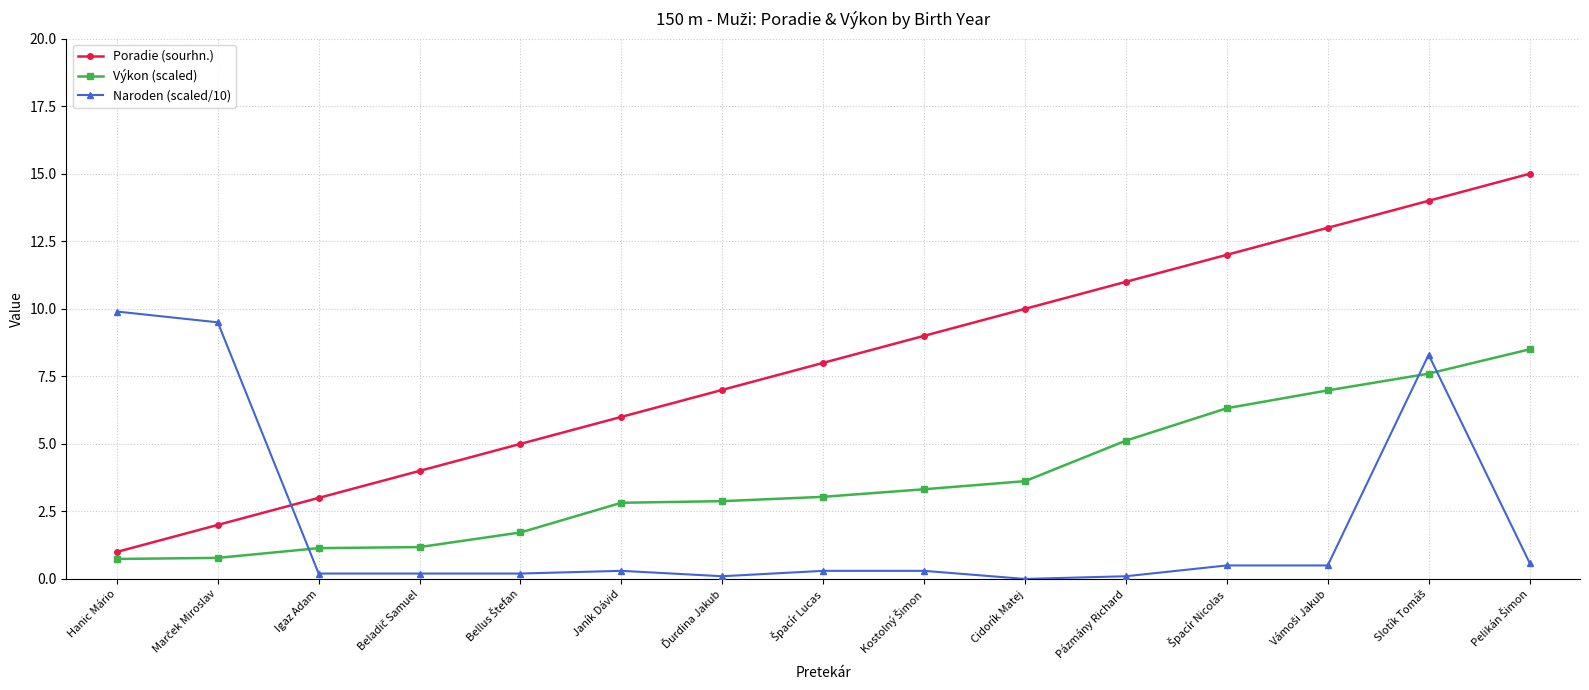

What is the sum of all Výkon (scaled) values?

55.8